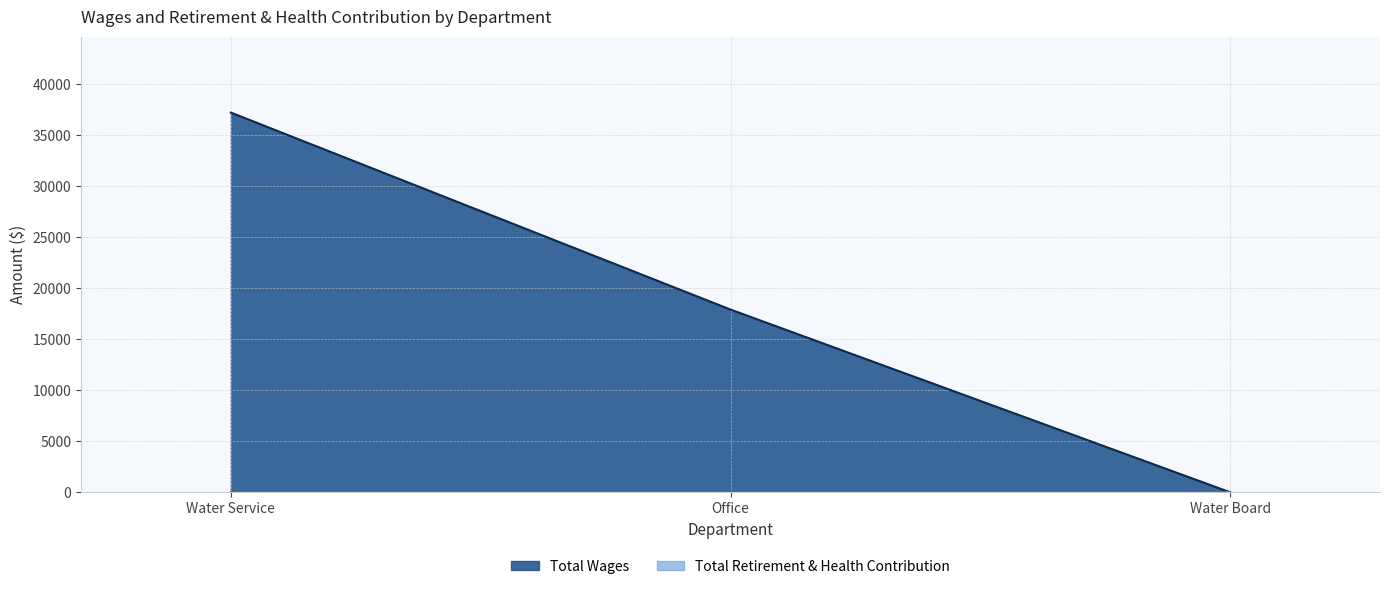

How many lines are shown in the chart?

2